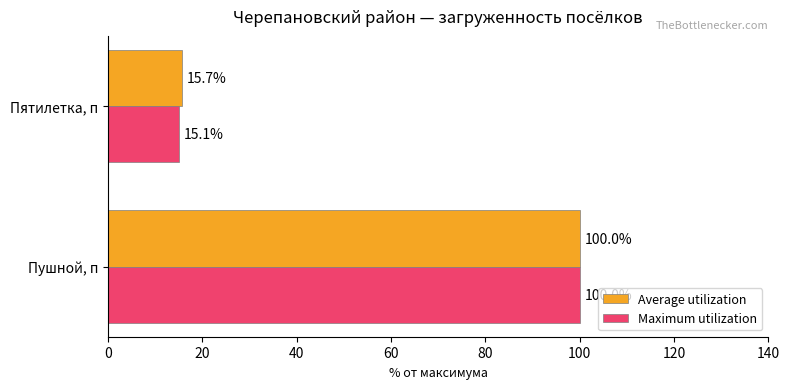

At which label is Average utilization closest to 57?

Пятилетка, п